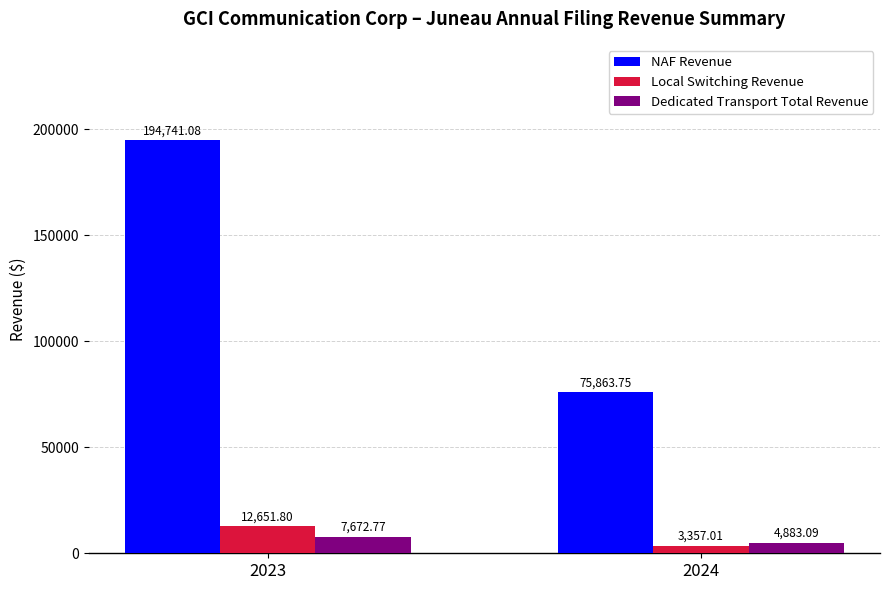

What is the difference between the highest and lowest values at 2023?

187068.3